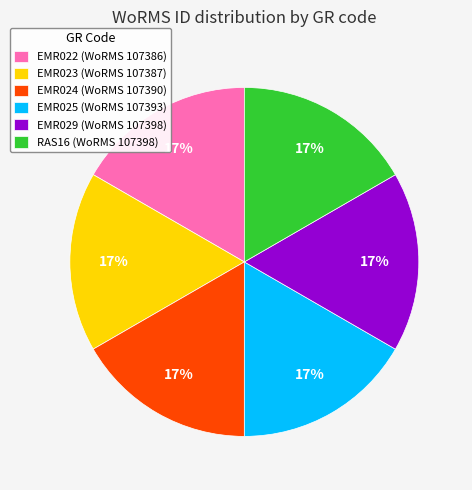

True or false: EMR024 accounts for 17% of the total.

True